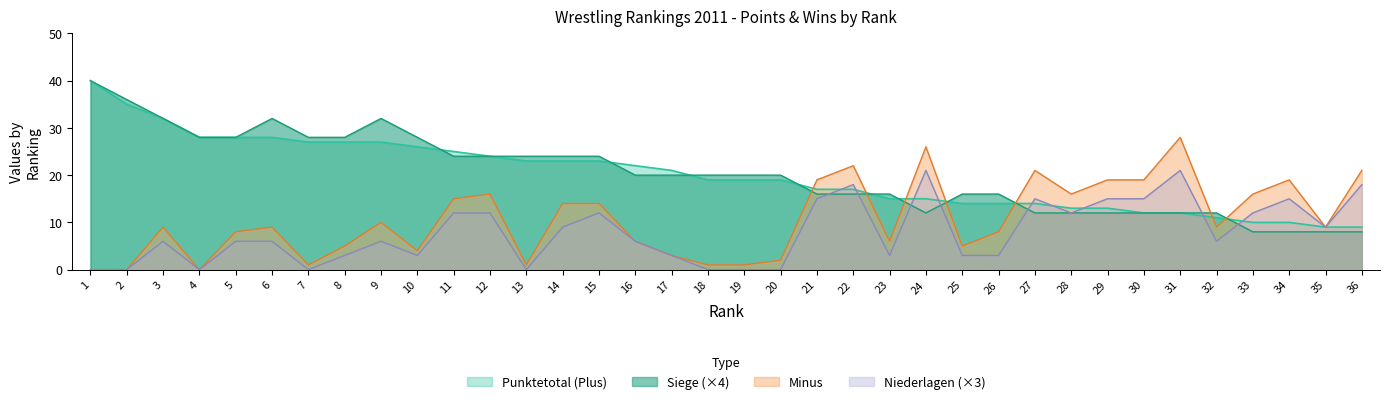

At which category does Niederlagen reach its first local valley?

4